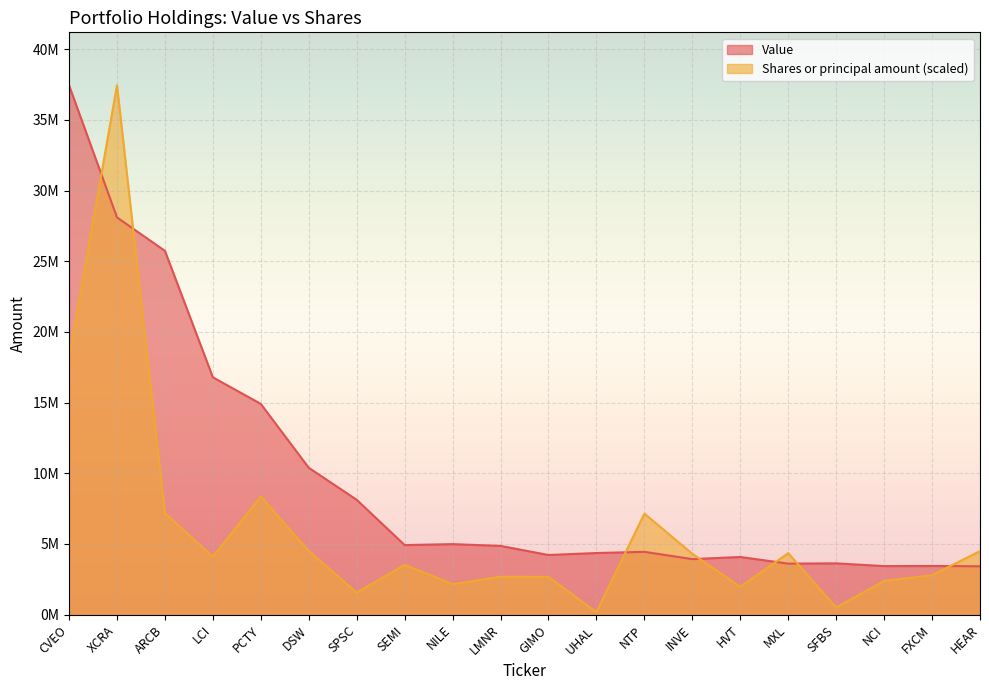

At how many categories does at least one series exceed 31433089?

2